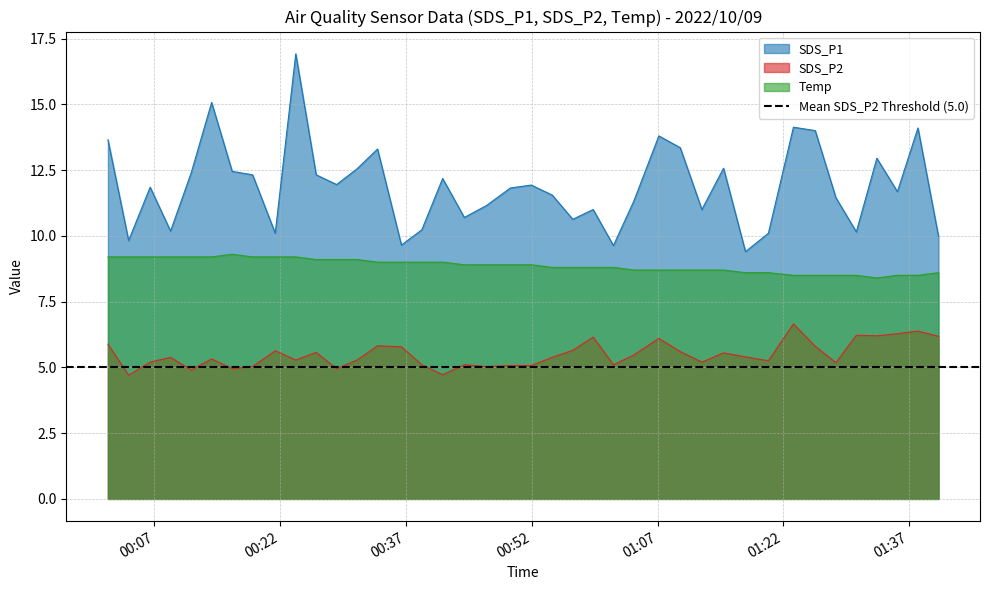

Which label corresponds to the smallest value in the chart?

2022/10/09 00:03:55